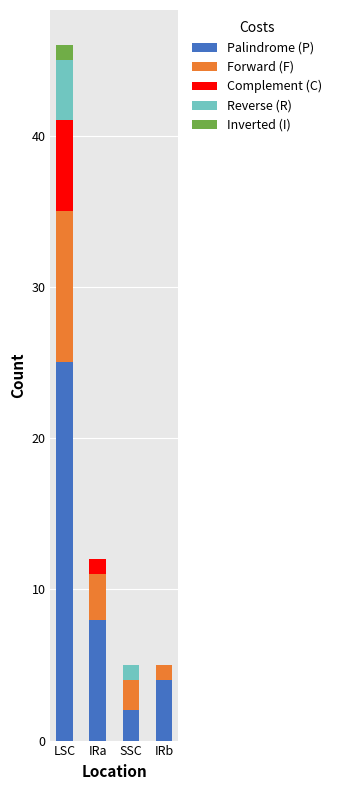

Which category has the highest value in the Palindrome (P) series?

LSC